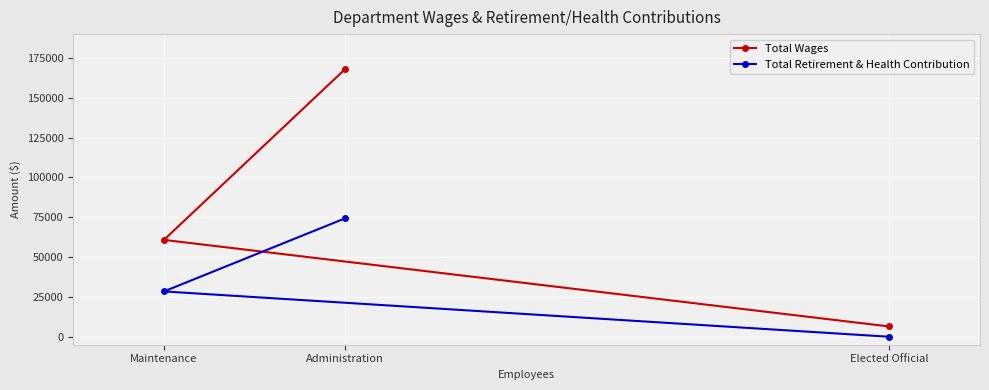

At which category is the sum across all series the highest?

Administration